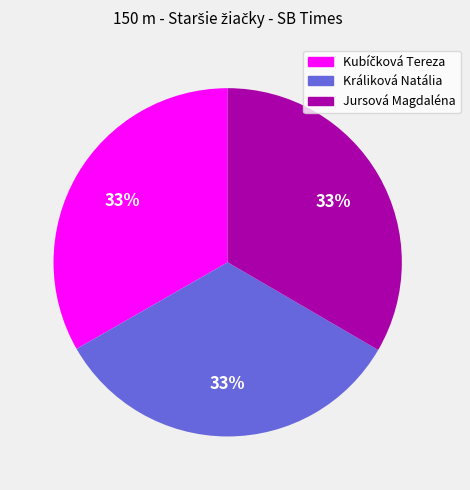

To the nearest percent, what portion does Králiková Natália represent?

33%